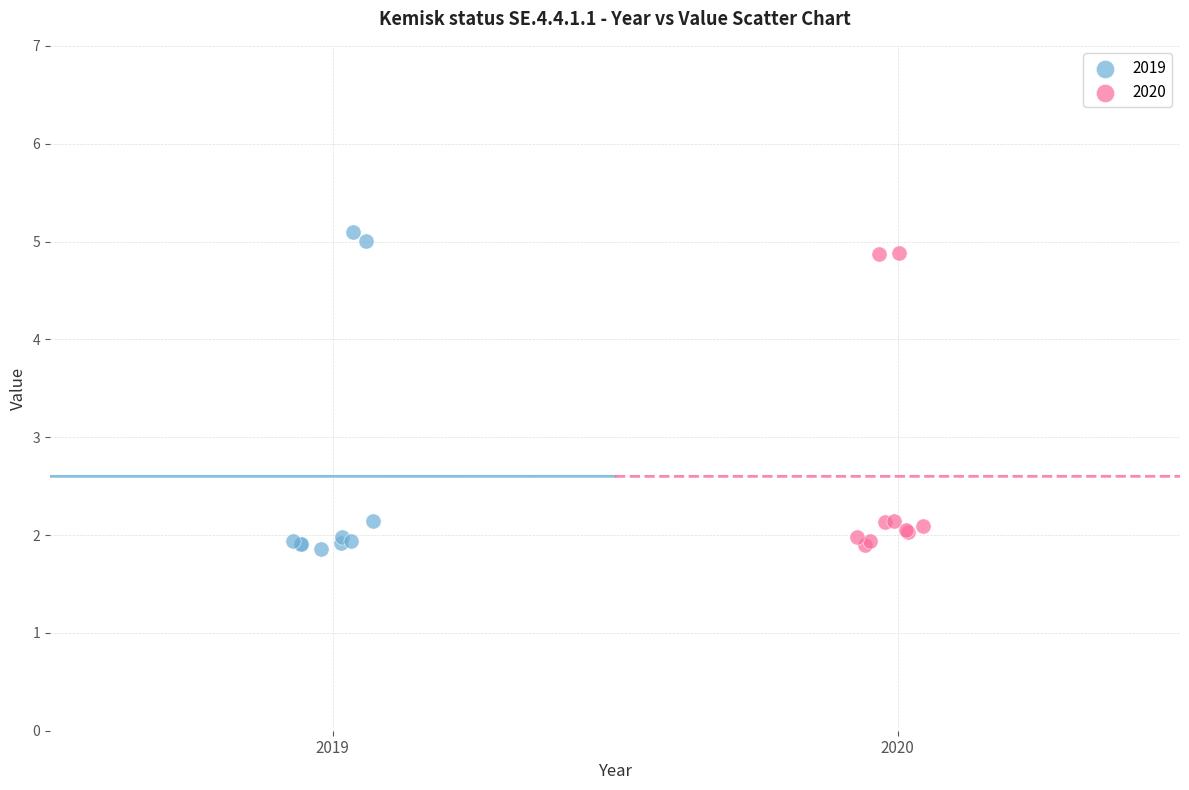

Which series has the widest spread of Y values?

2019